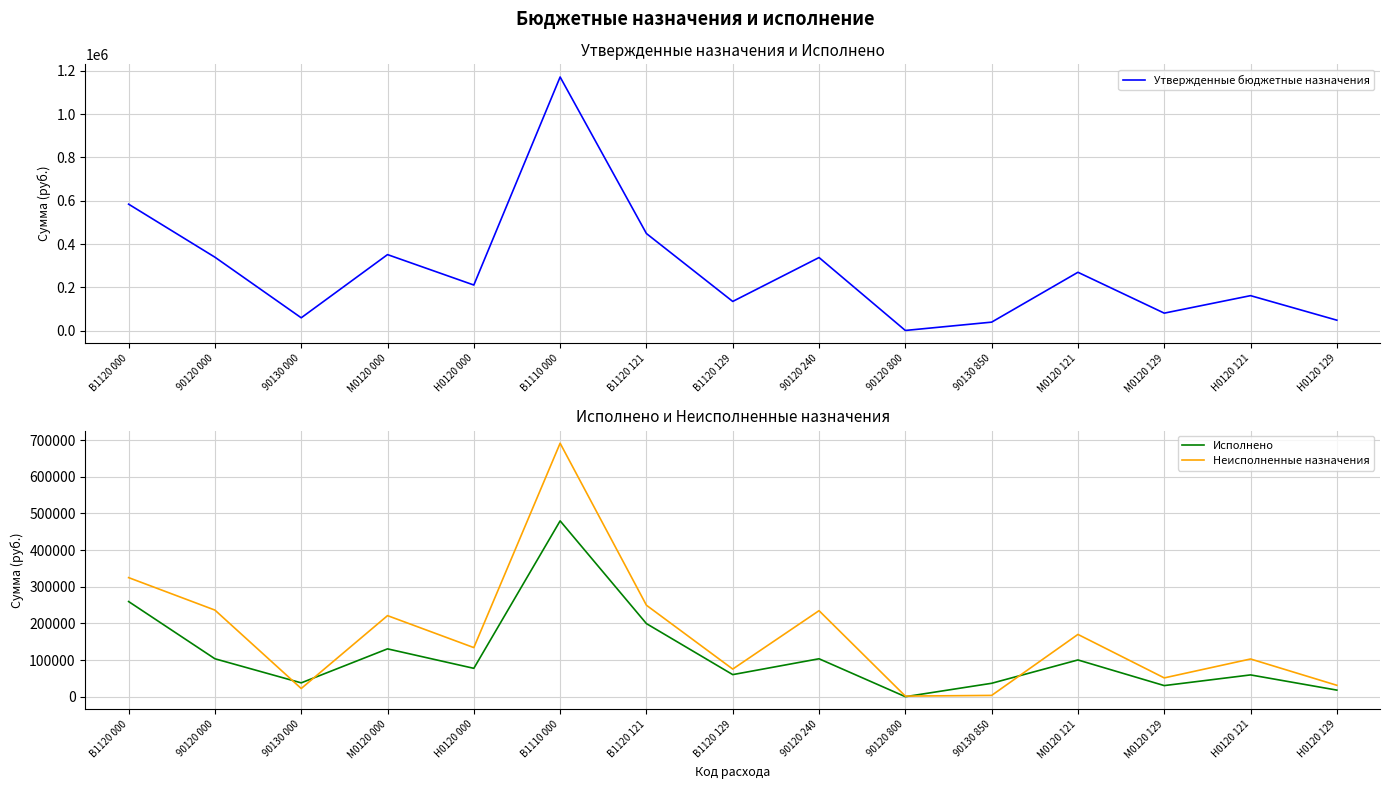

Does the chart display data point markers on the line(s)?

No